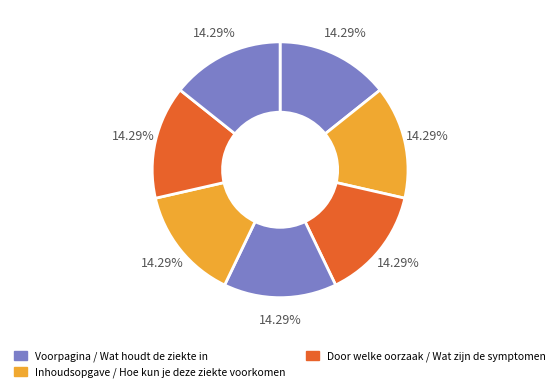

Count the number of slices in the pie.

7